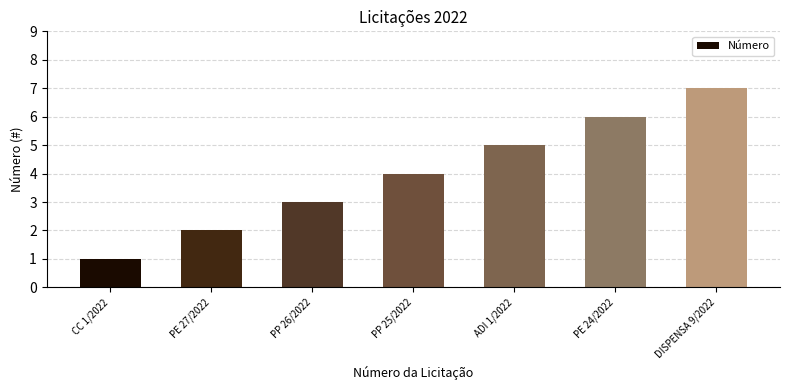

Reading right to left, list all the values displayed in this chart.

7	6	5	4	3	2	1